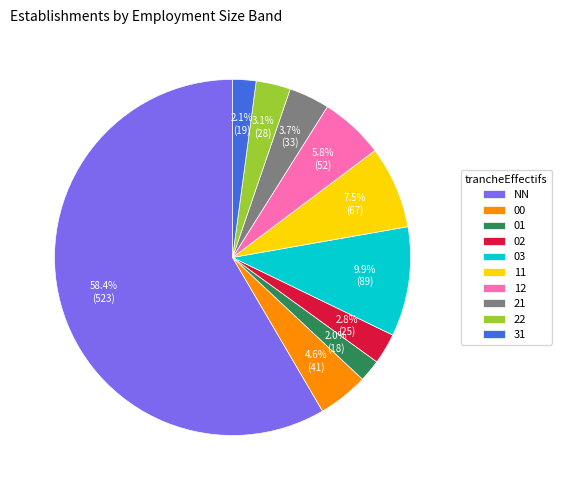

Does any single category account for the majority?

Yes